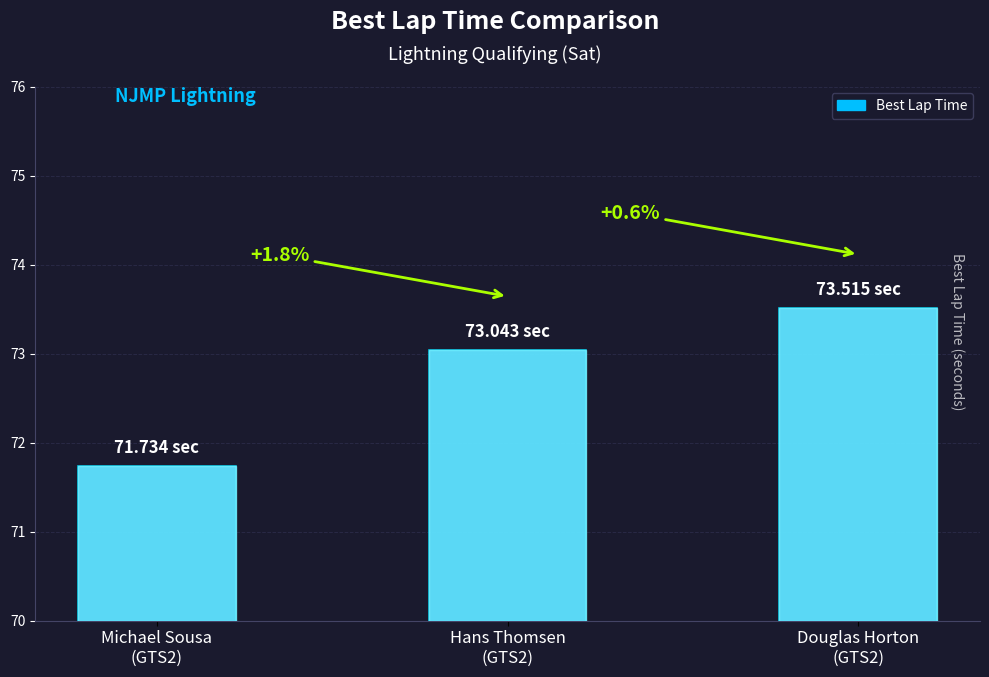

Is it true that the value at Hans Thomsen
(GTS2) is 16.7?

False